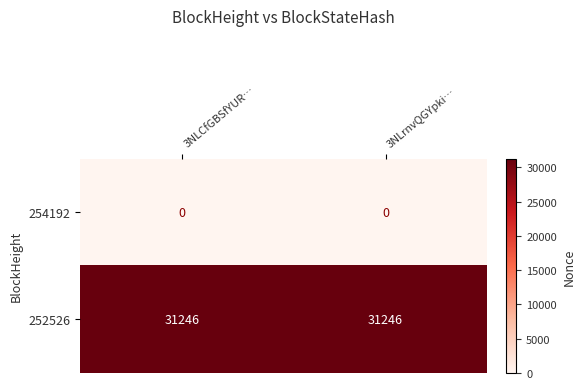

What is the greatest value displayed?

31246